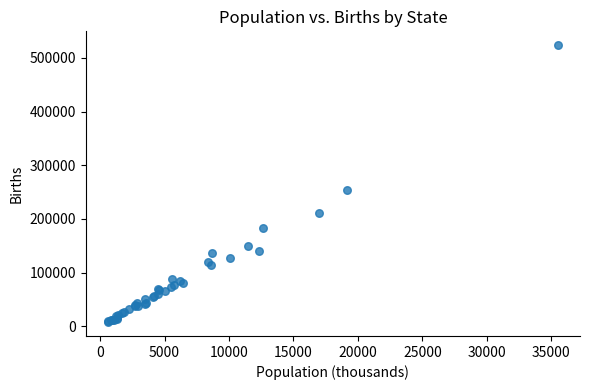

What Y value in the scatter plot is closest to 265587?

253133